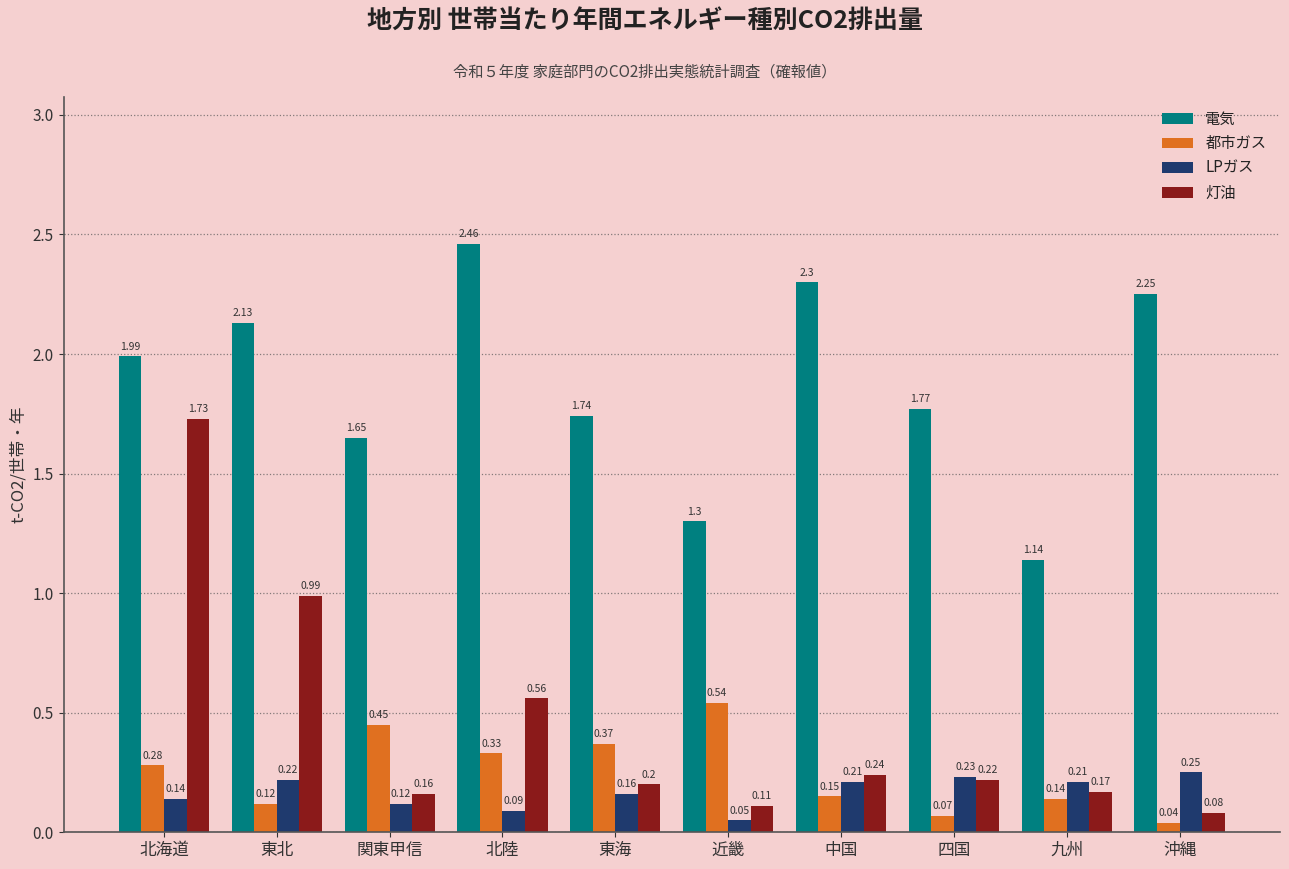

What is the sum of all 電気 values?

18.7